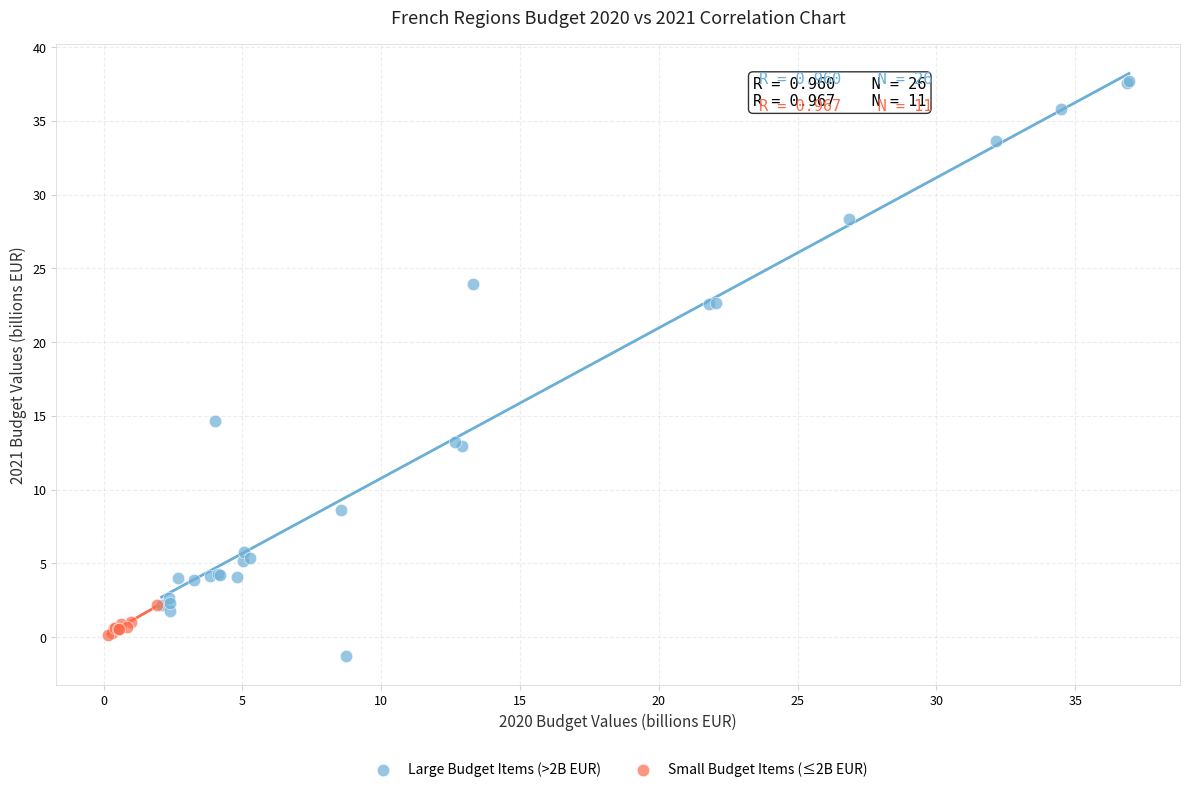

Which series has the largest Y range (max minus min)?

Large Budget Items (>2B EUR)